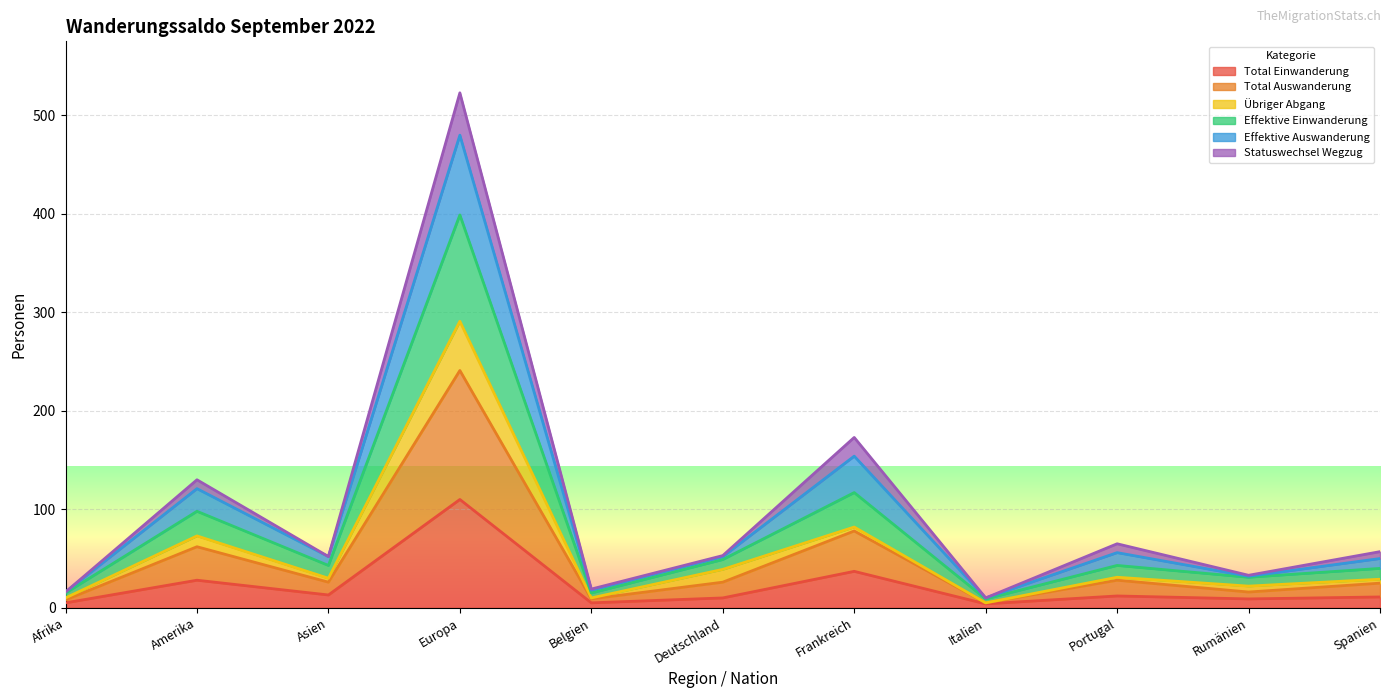

Between Asien and Rumänien, which is larger?

Asien